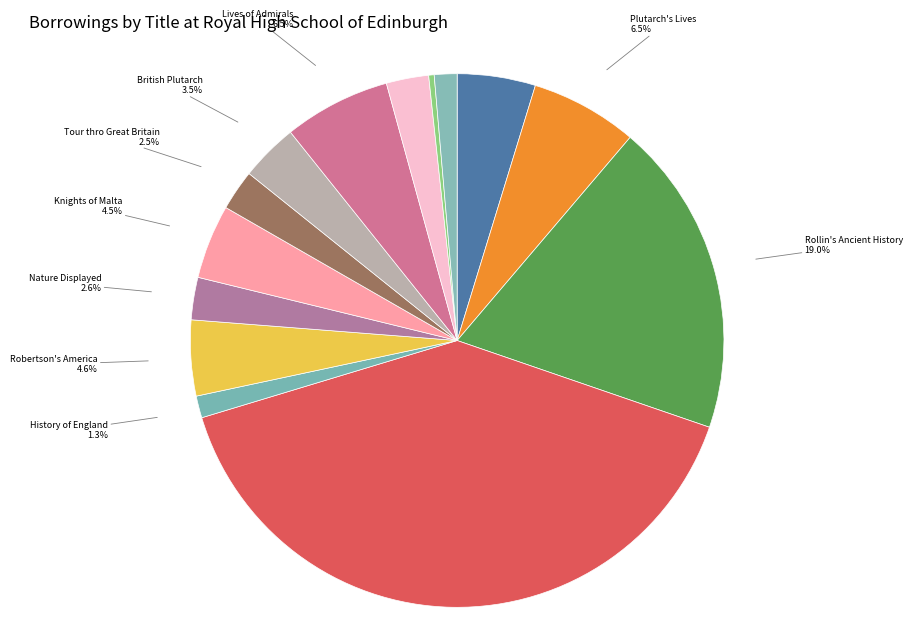

Does Langhorne's Plutarch account for over 50% of the chart?

No